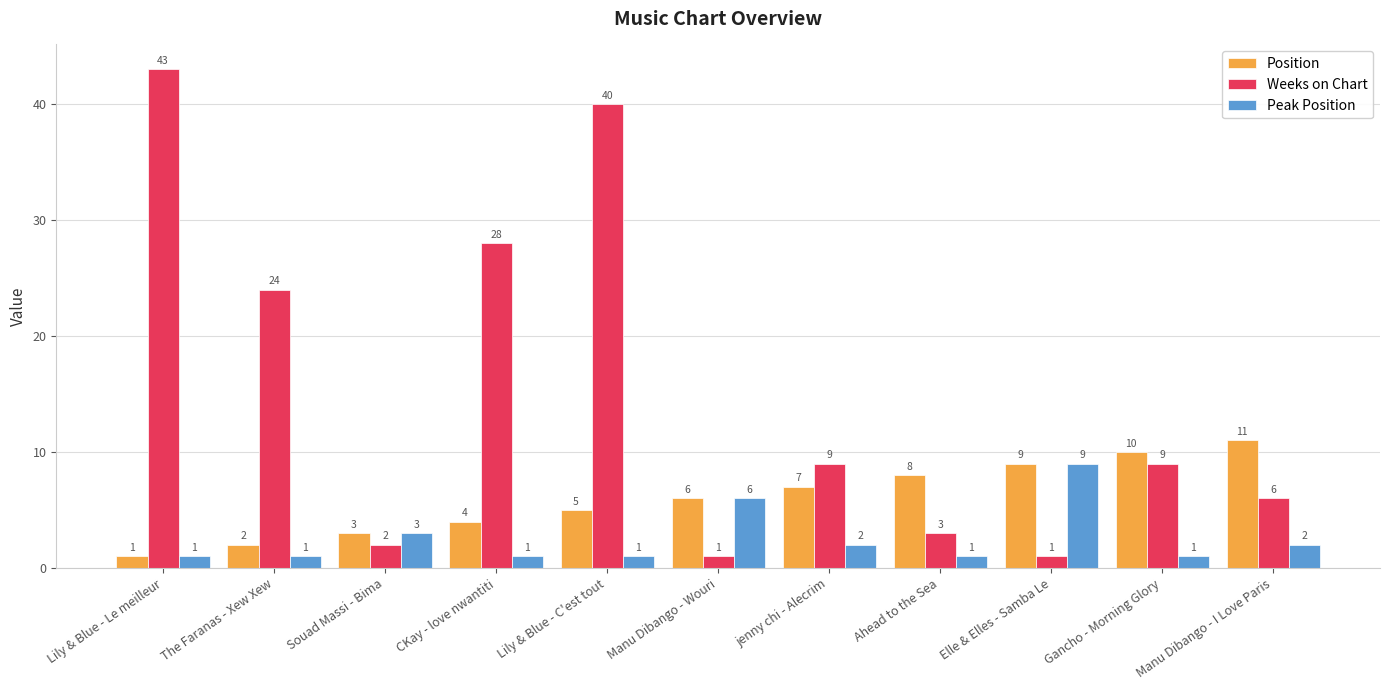

The value of Position at CKay - love nwantiti is 6. True or false?

False